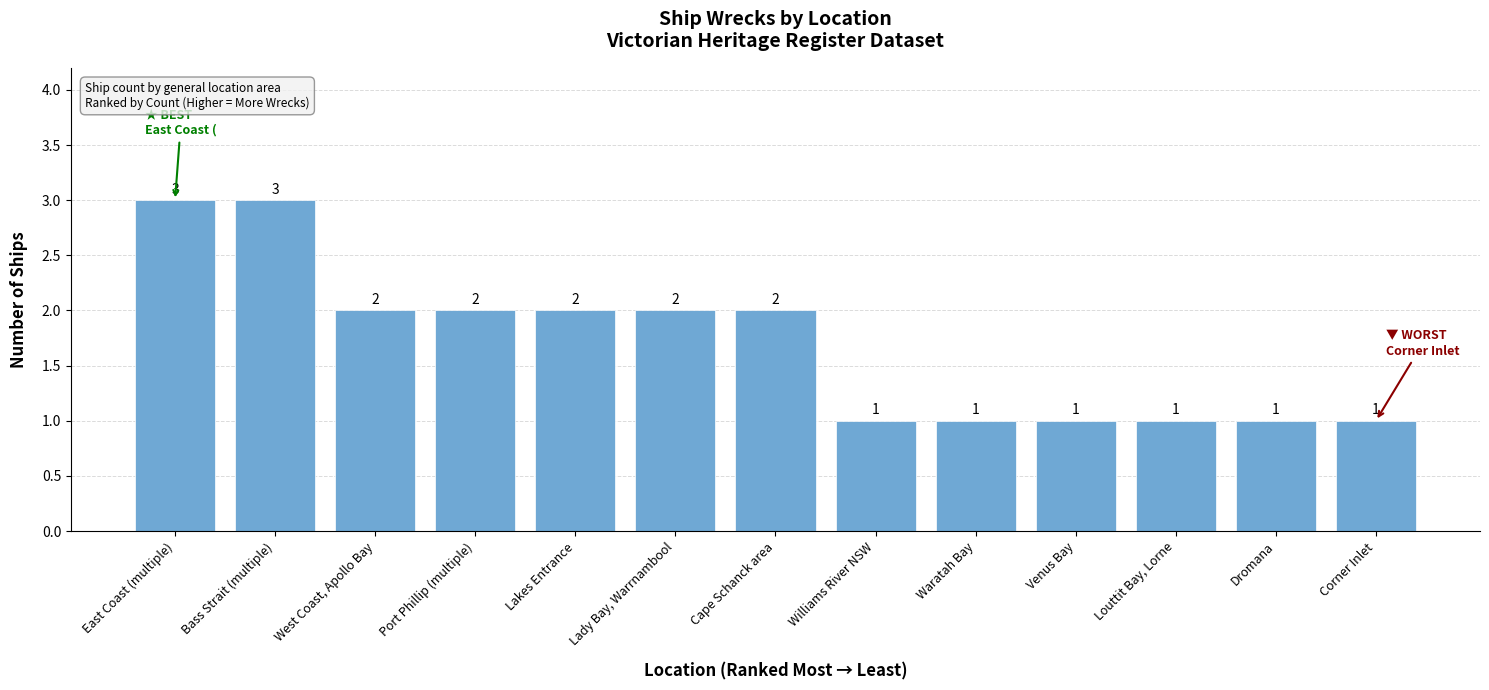

What is the greatest value displayed?

3